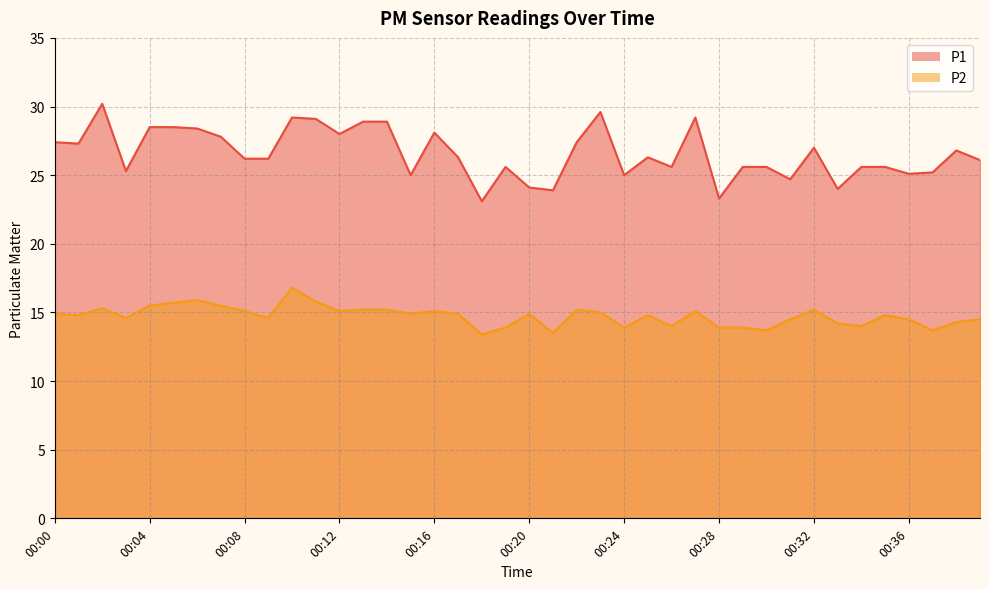

Does the chart have visible grid lines?

Yes